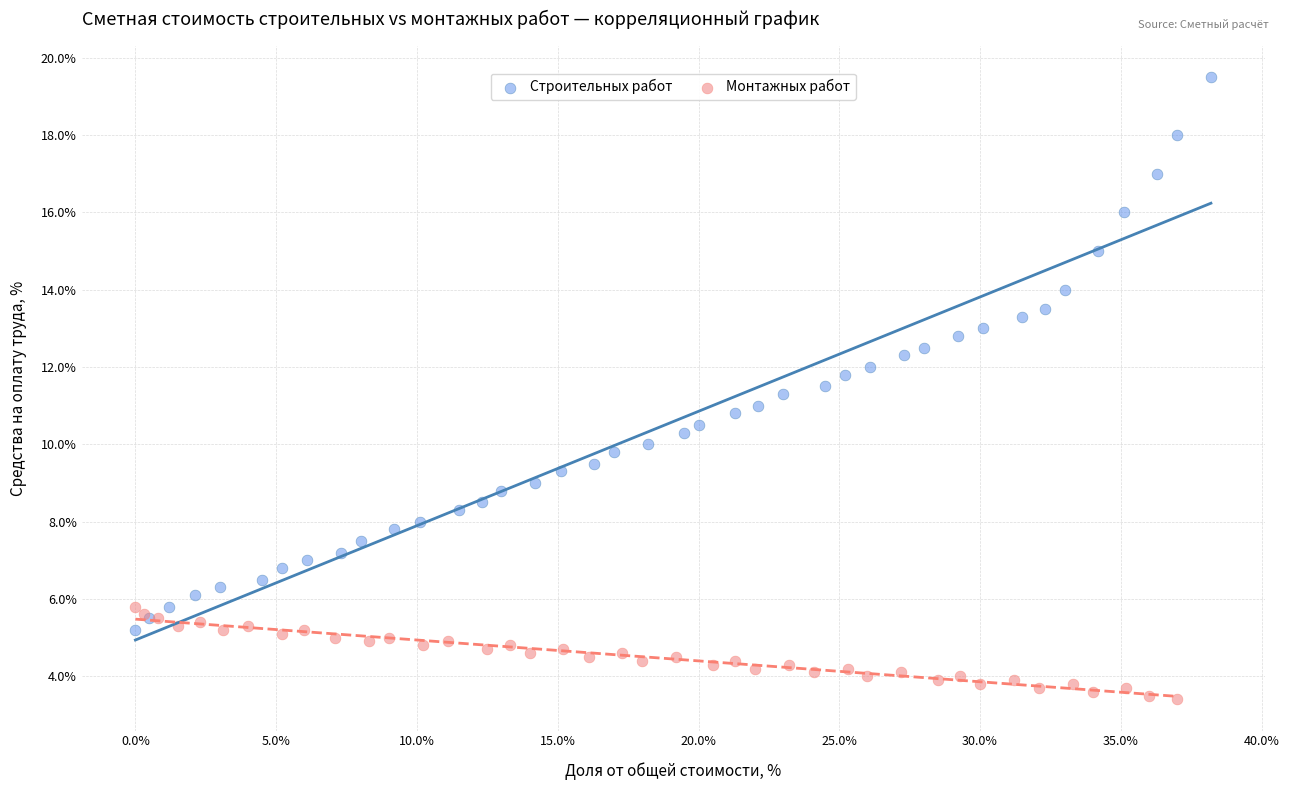

Which series has the widest spread of Y values?

Строительных работ